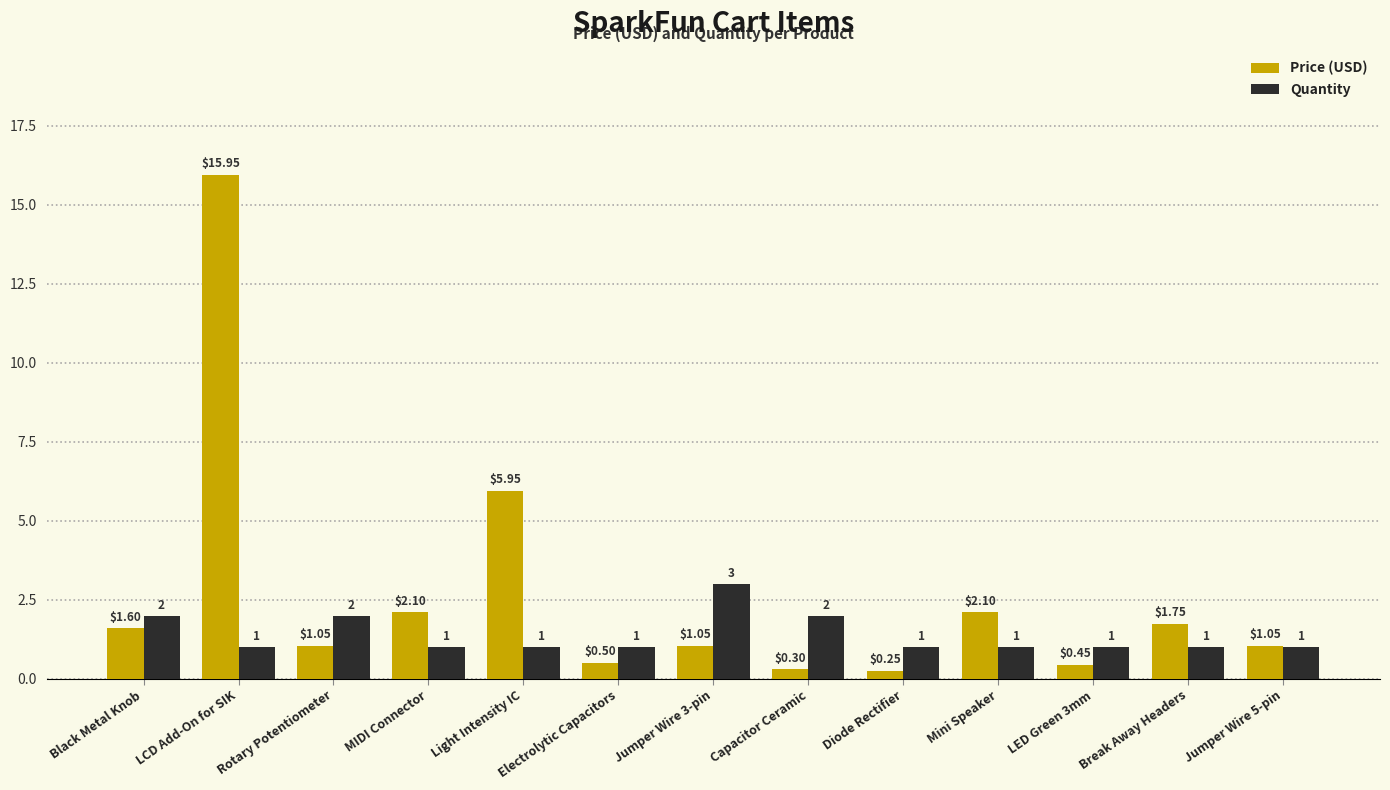

Which series changed the most between Black Metal Knob and Mini Speaker?

Quantity